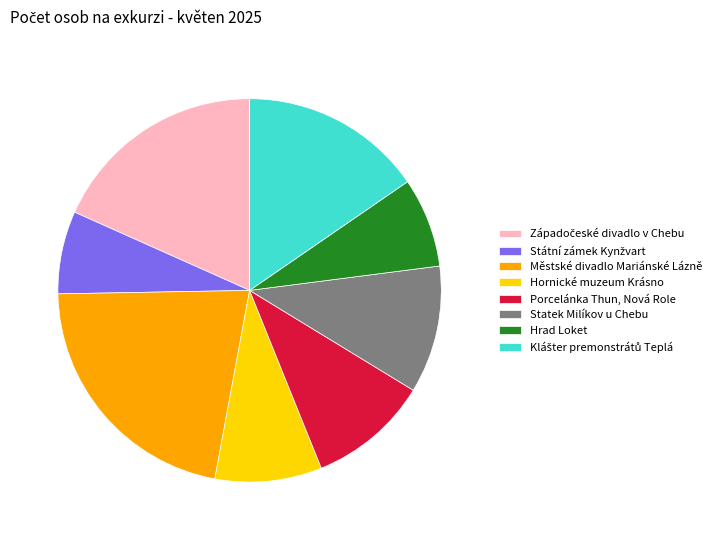

Is it true that Hrad Loket is 20% of the pie?

False